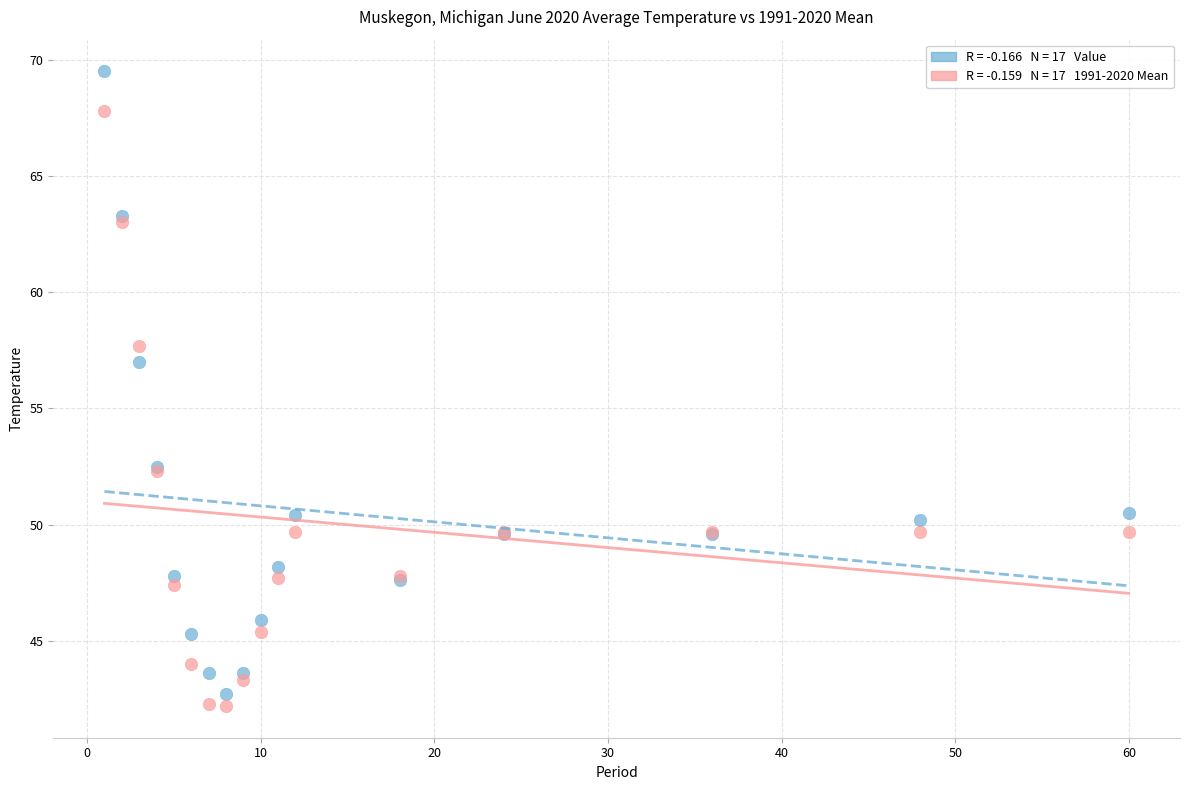

Across all series, what Y value is closest to 55?

57.0